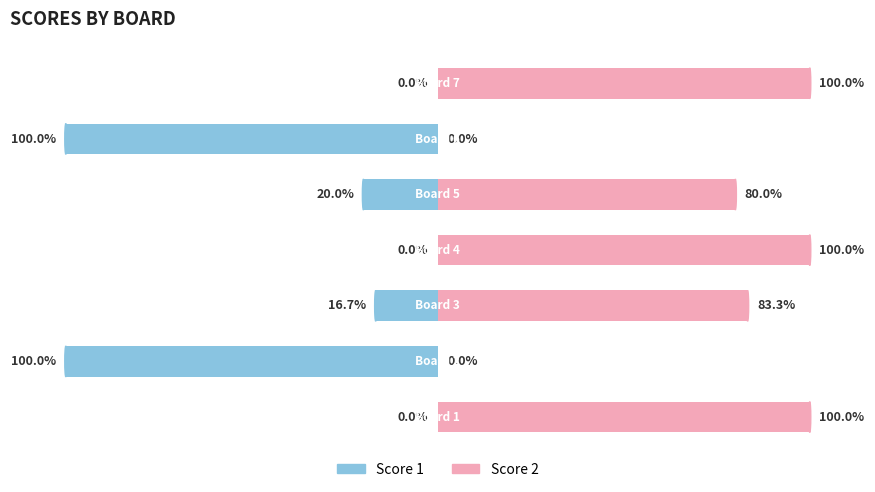

The value of Score 2 at 6 is 173.7. True or false?

False